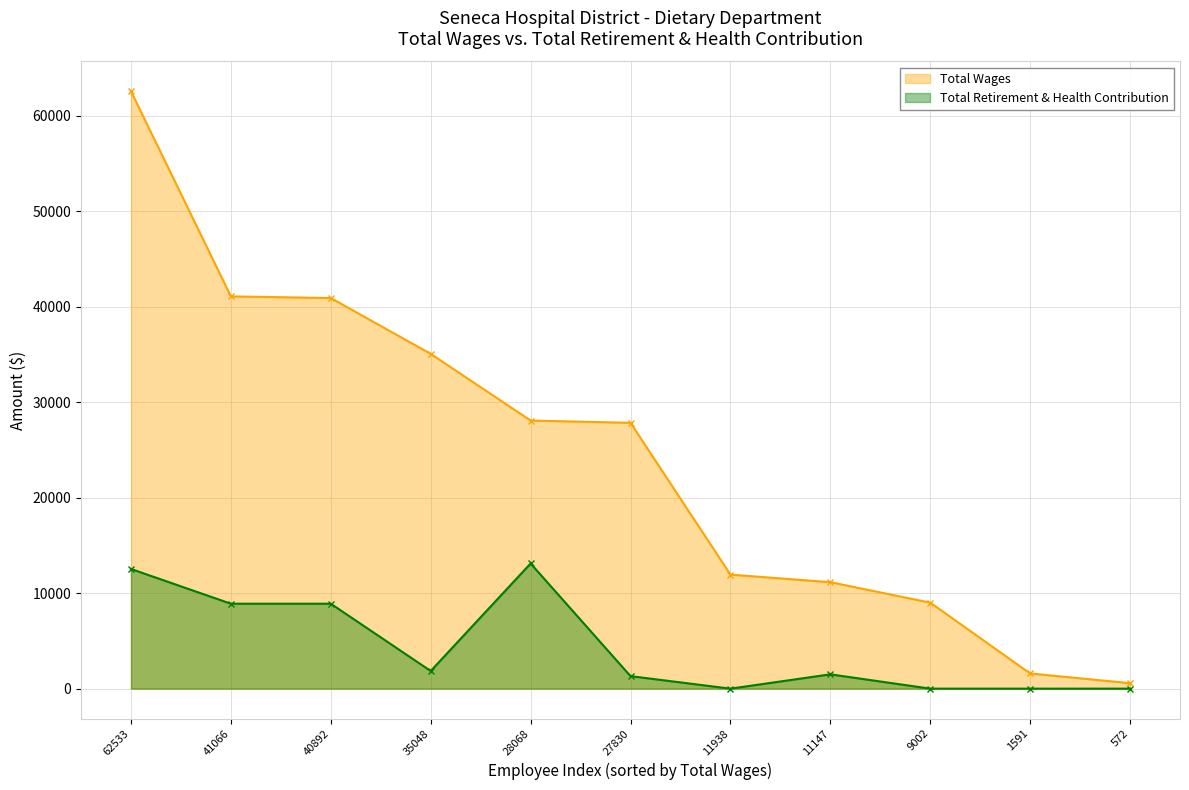

The Total Retirement & Health Contribution series shows 4502 at 28068. True or false?

False